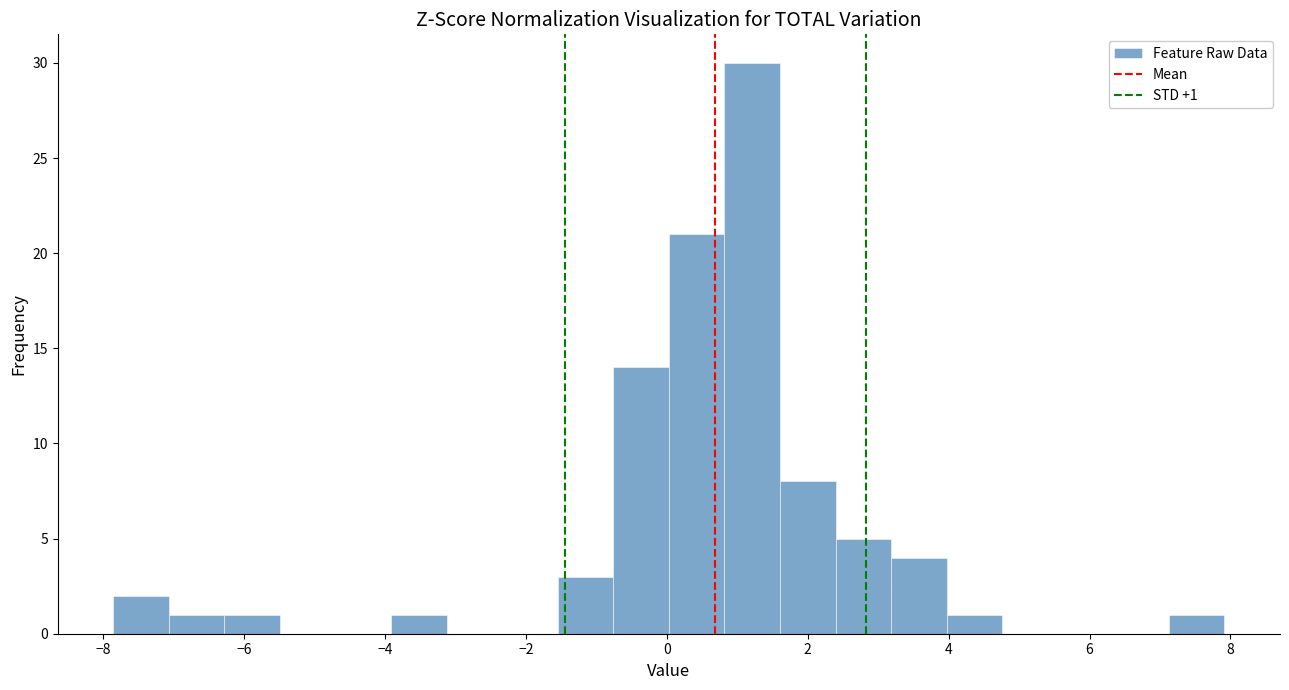

Around what value on the x-axis is the tallest bar? Give the approximate position of its centre, as read against the axis.

1.2